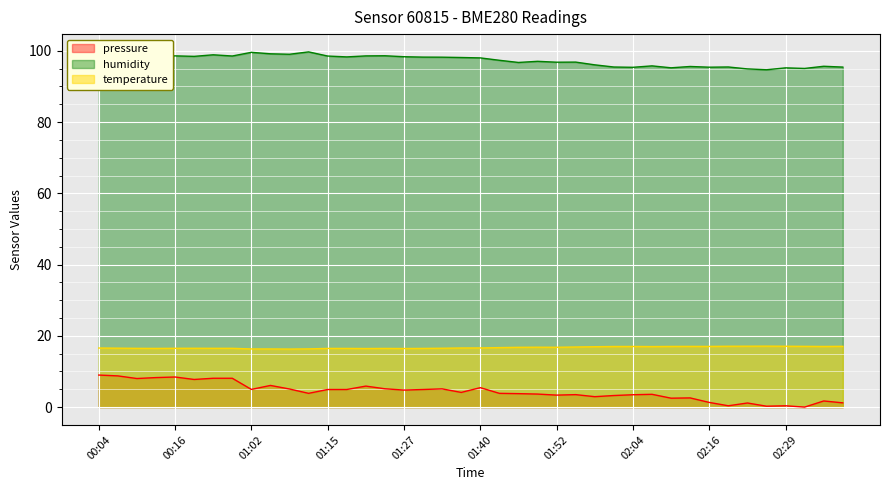

Which series changed the most between 00:23 and 01:52?

pressure